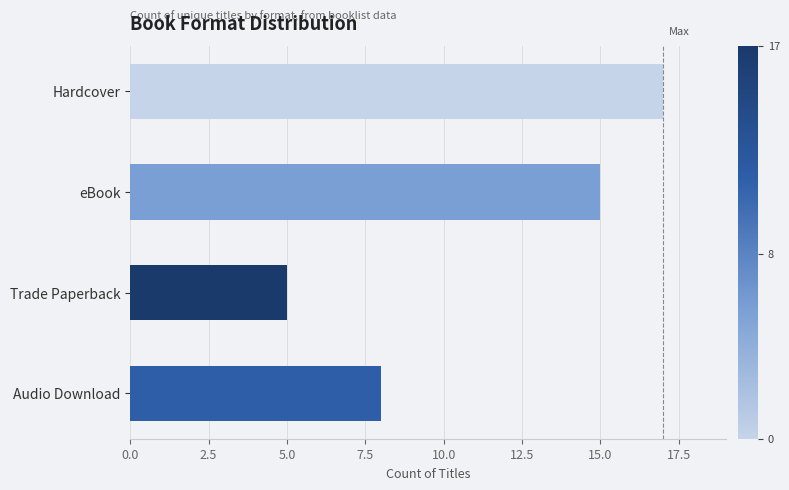

What is the difference between the maximum and second lowest values?

9